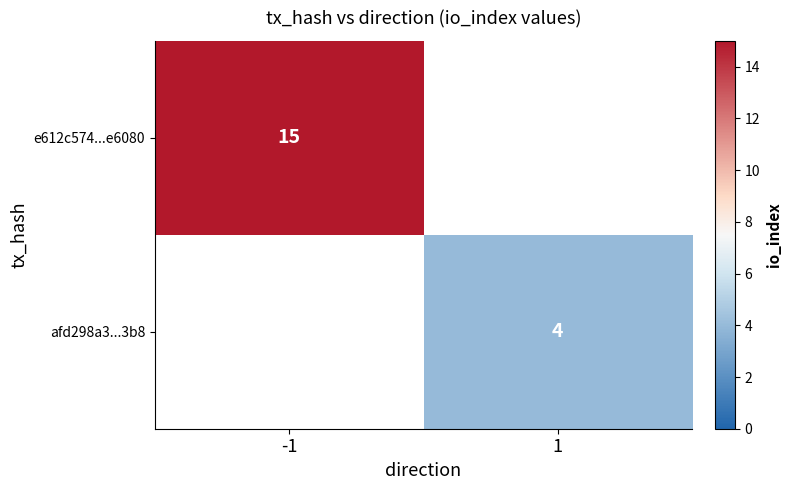

True or false: afd298a3...3b8 has a value of 3 at 1.

False